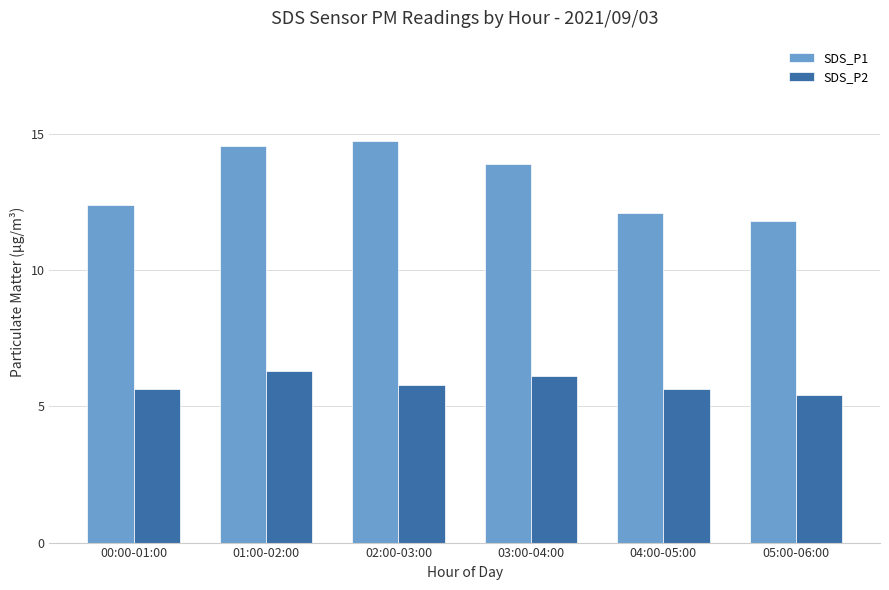

What are all the series names shown in the legend?

SDS_P1, SDS_P2